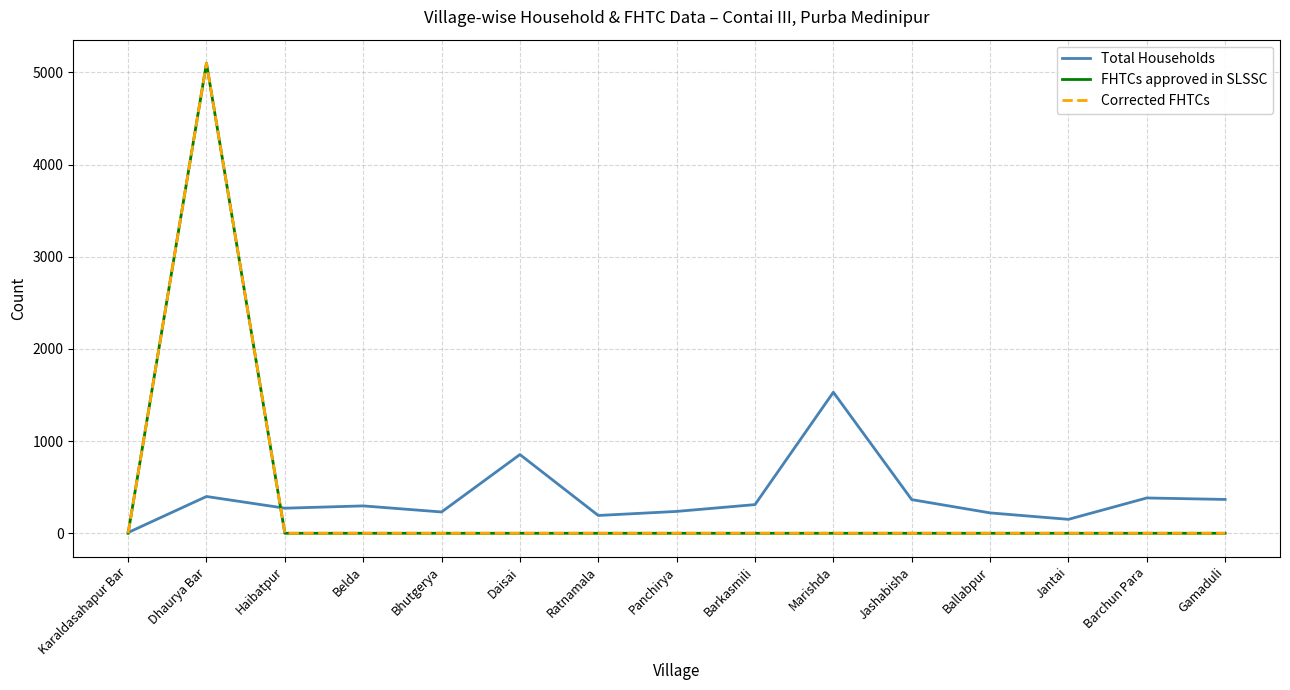

Is this an area chart (filled region under the line)?

No